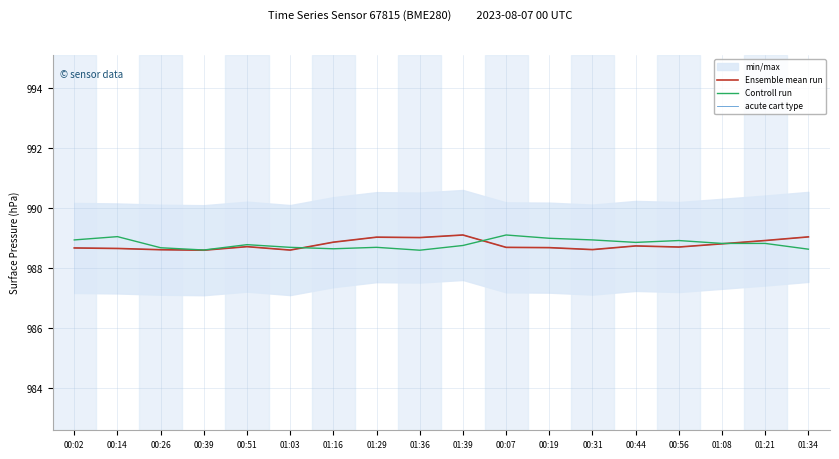

Is it true that Controll run equals 659.8 at 00:14?

False